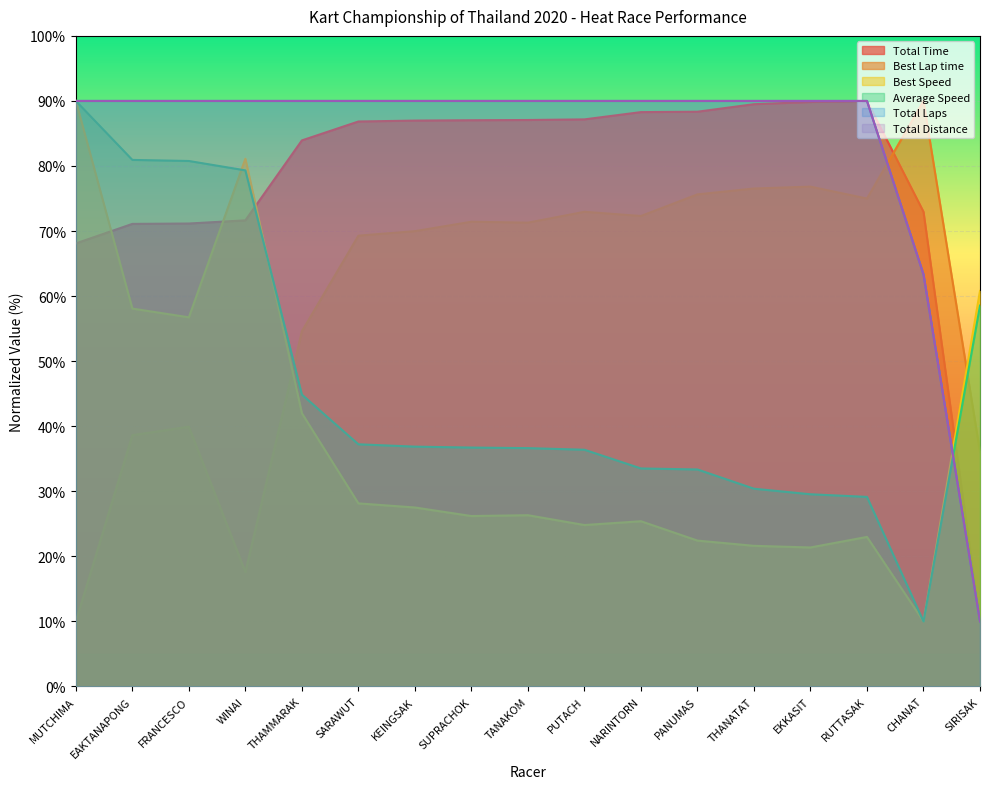

How many values in the Best Lap time series are below 71?

8